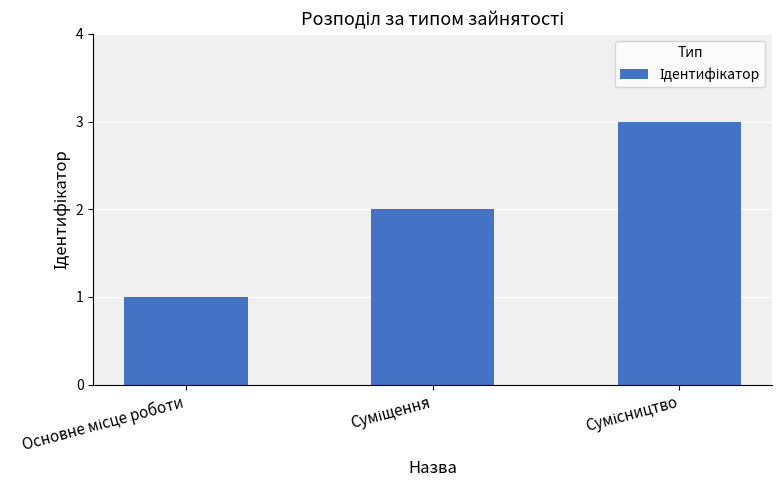

Are the bars grouped side by side (vs. stacked)?

No